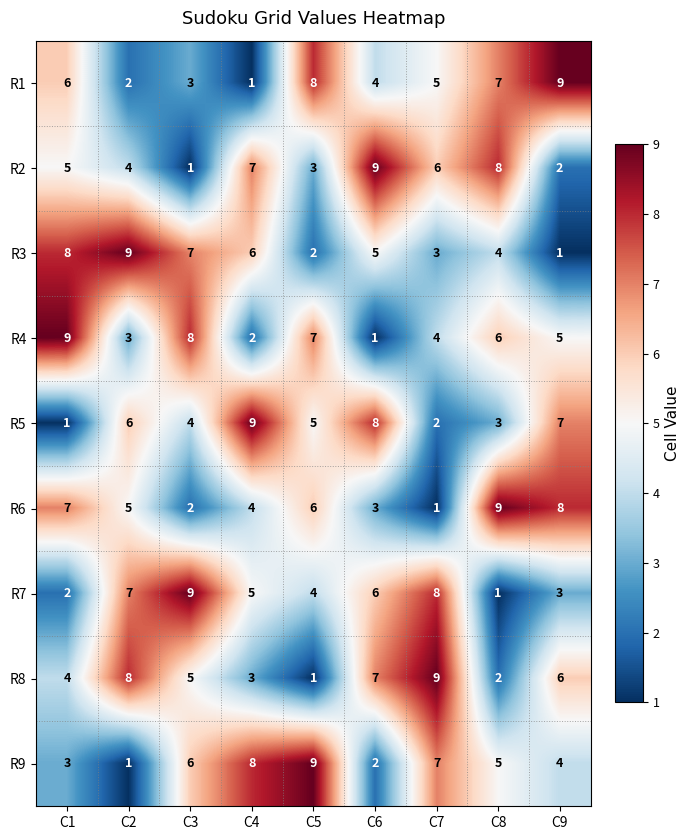

How many distinct data groups are displayed?

9